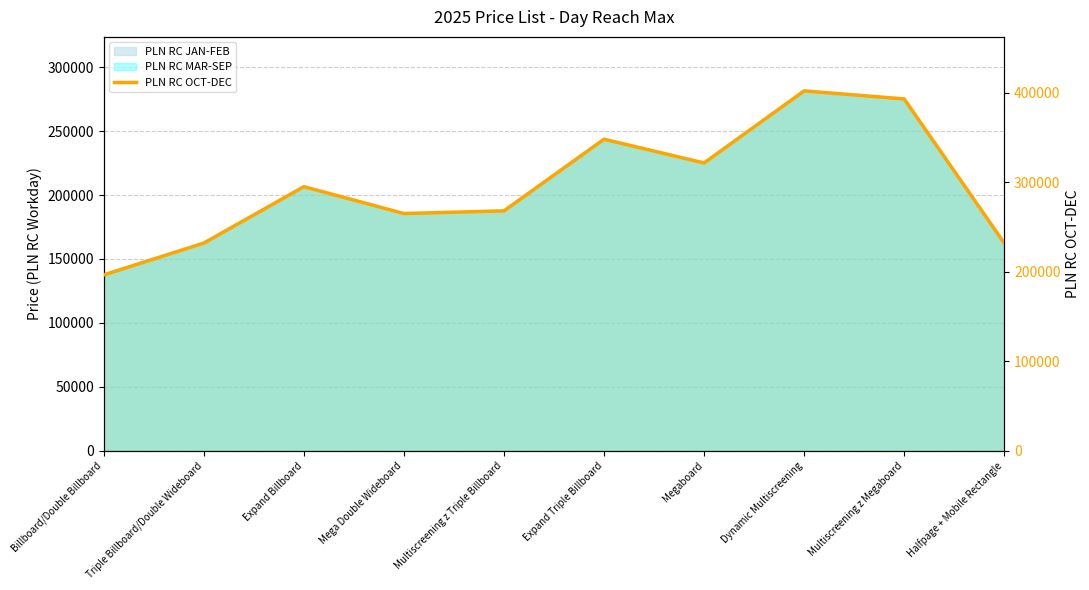

Rank the categories by value from lowest to highest.

Billboard/Double Billboard, Triple Billboard/Double Wideboard, Halfpage + Mobile Rectangle, Mega Double Wideboard, Multiscreening z Triple Billboard, Expand Billboard, Megaboard, Expand Triple Billboard, Multiscreening z Megaboard, Dynamic Multiscreening